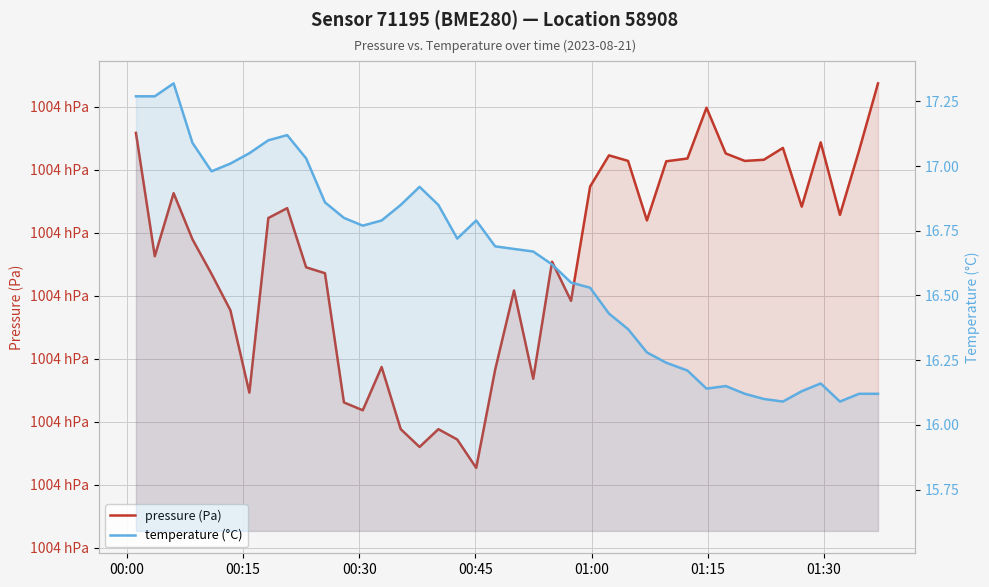

At which category does pressure (Pa) reach its first local valley?

00:15